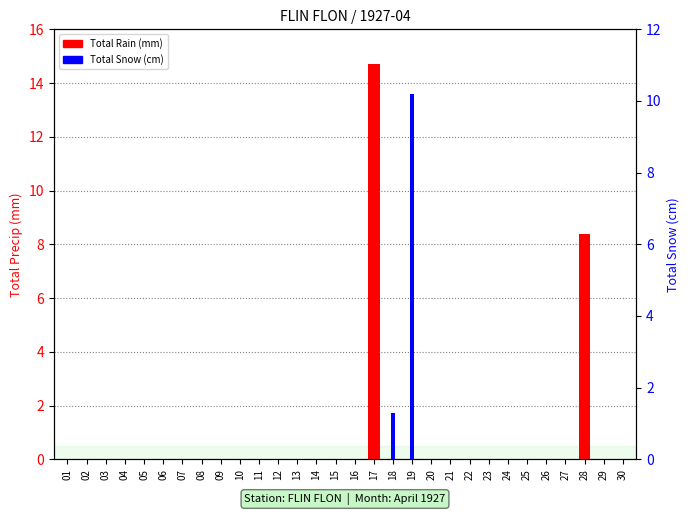

Reading left to right, list all the values displayed in this chart.

Total Rain (mm): 0.0	0.0	0.0	0.0	0.0	0.0	0.0	0.0	0.0	0.0	0.0	0.0	0.0	0.0	0.0	0.0	14.7	0.0	0.0	0.0	0.0	0.0	0.0	0.0	0.0	0.0	0.0	8.4	0.0	0.0
Total Snow (cm): 0.0	0.0	0.0	0.0	0.0	0.0	0.0	0.0	0.0	0.0	0.0	0.0	0.0	0.0	0.0	0.0	0.0	1.3	10.2	0.0	0.0	0.0	0.0	0.0	0.0	0.0	0.0	0.0	0.0	0.0